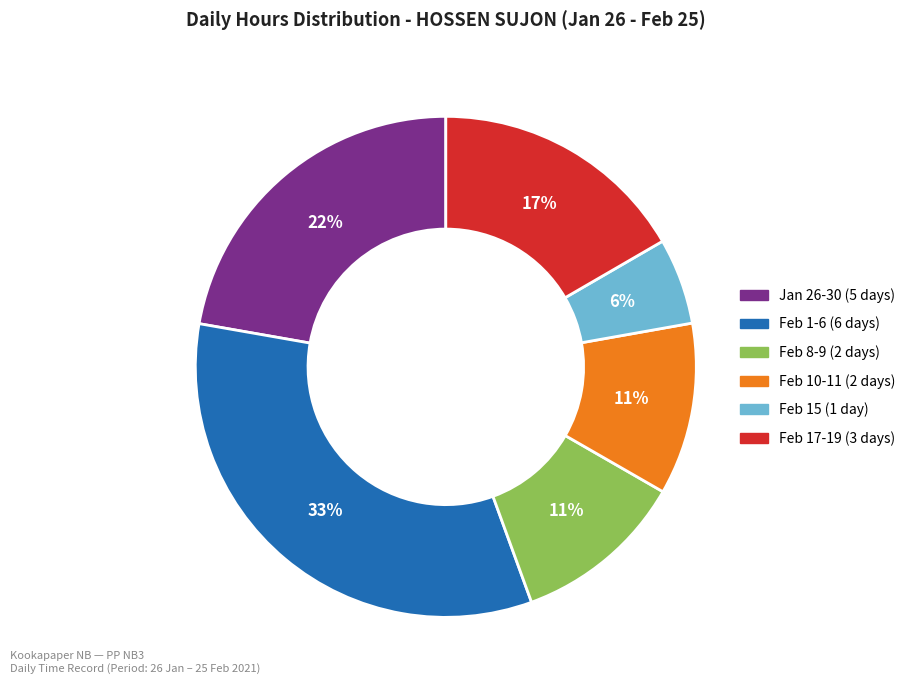

Is there any slice that represents more than half of the pie?

No